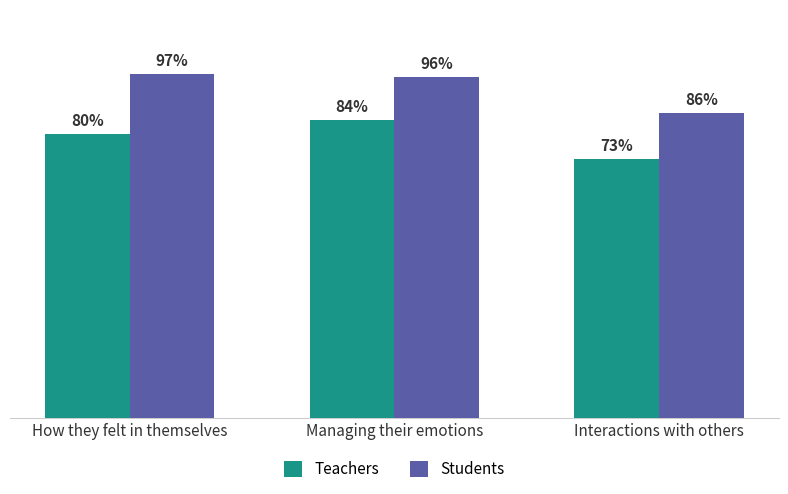

Where is Teachers nearest to the value 78?

How they felt in themselves